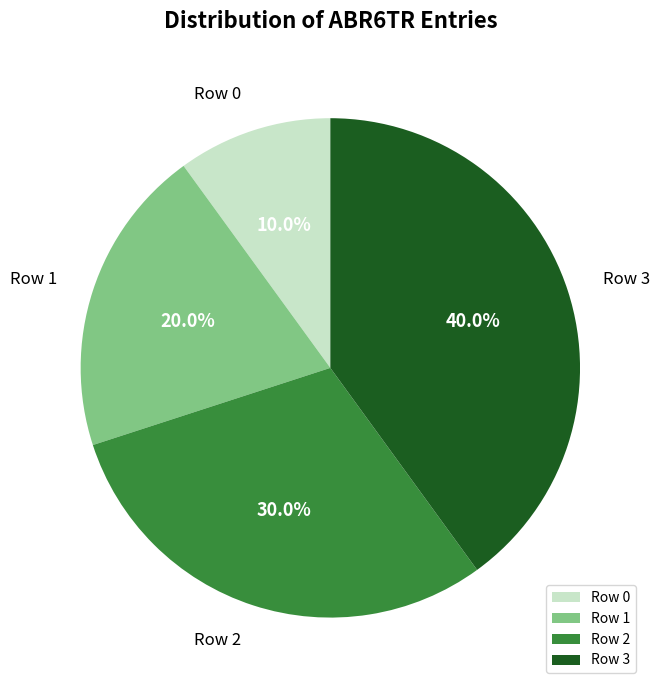

To the nearest percent, what is the average slice percentage?

25%